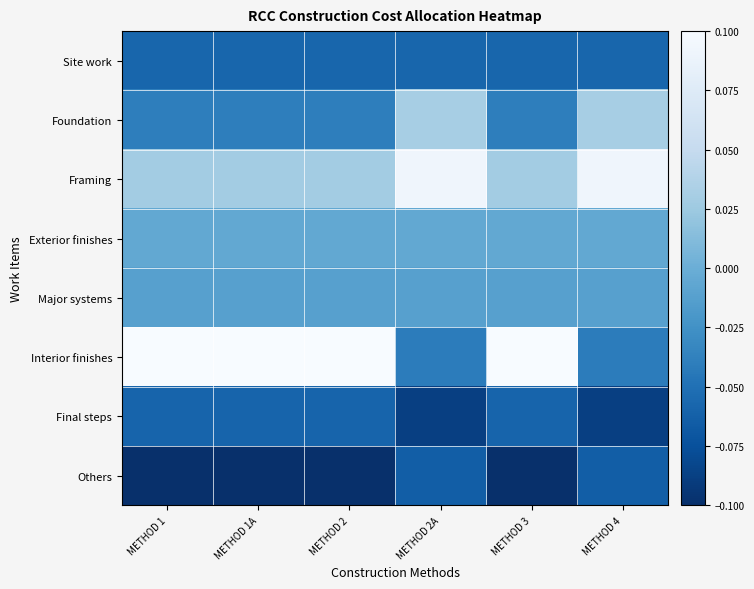

Which category has the lowest value across all series?

METHOD 1